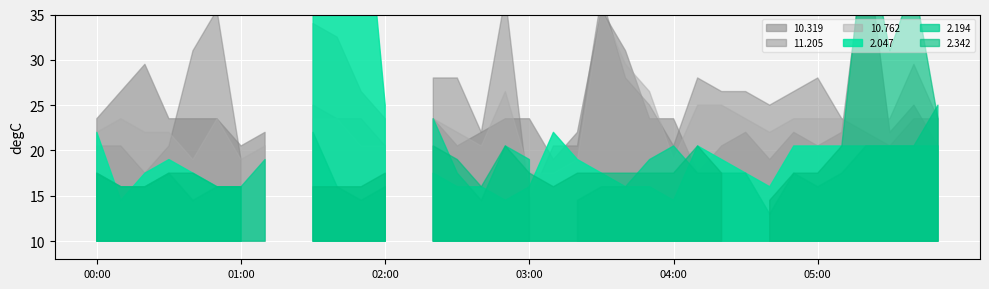

True or false: 2.194 has a value of 0.6 at 05:00.

False